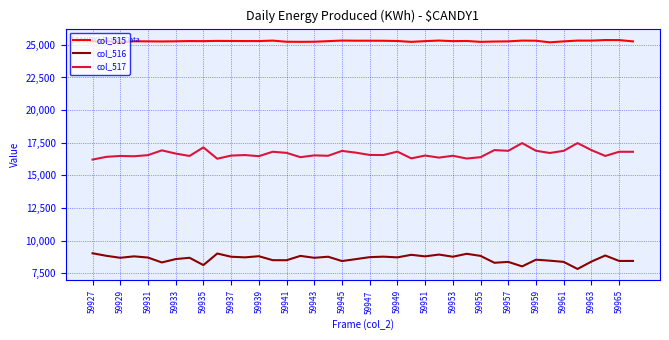

True or false: col_516 and col_517 intersect in this chart.

False